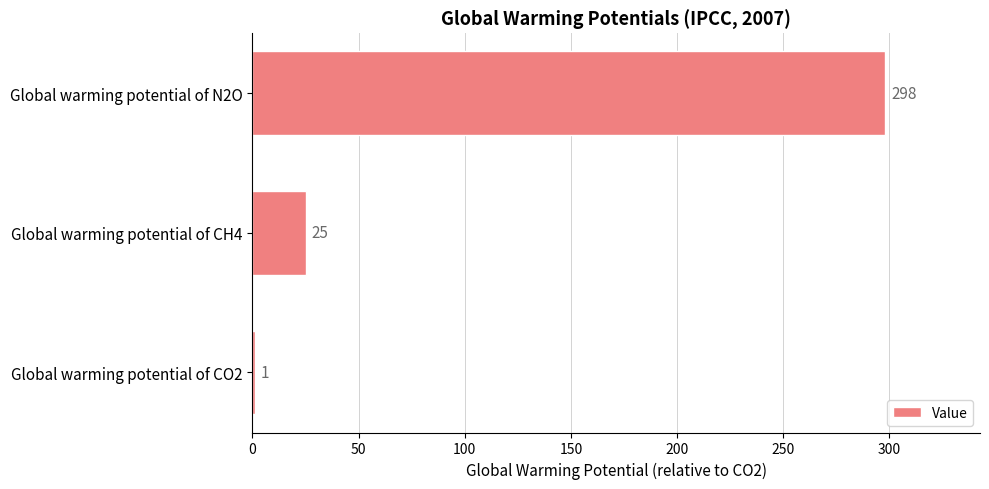

What is the ratio of the value at Global warming potential of N2O to the value at Global warming potential of CH4?

11.9